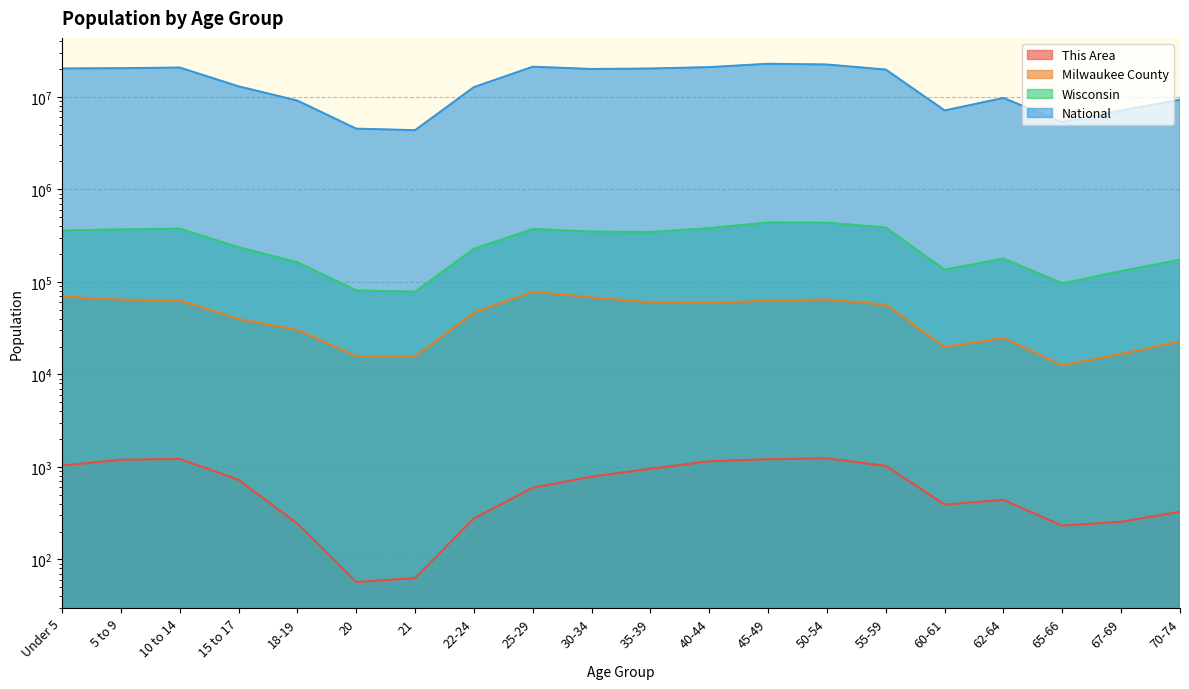

Is it true that Wisconsin equals 120963 at 20?

False